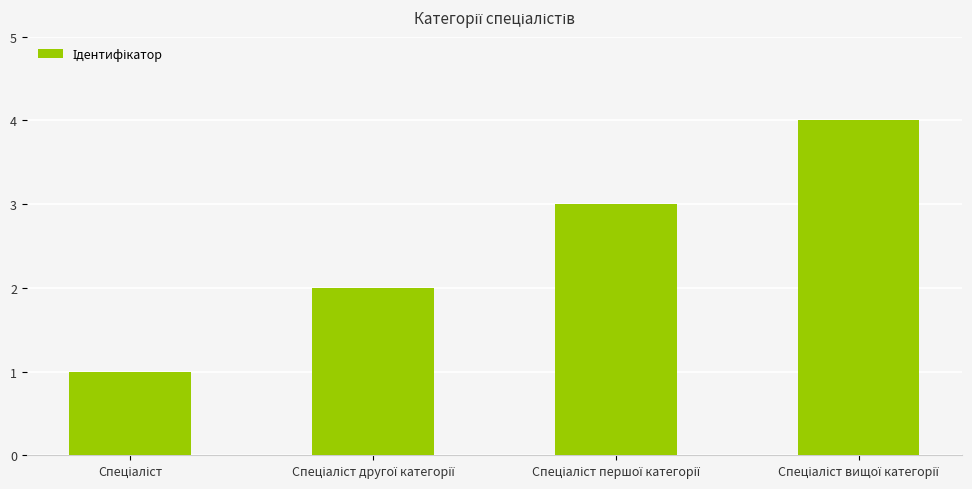

How many bars are there in total?

4